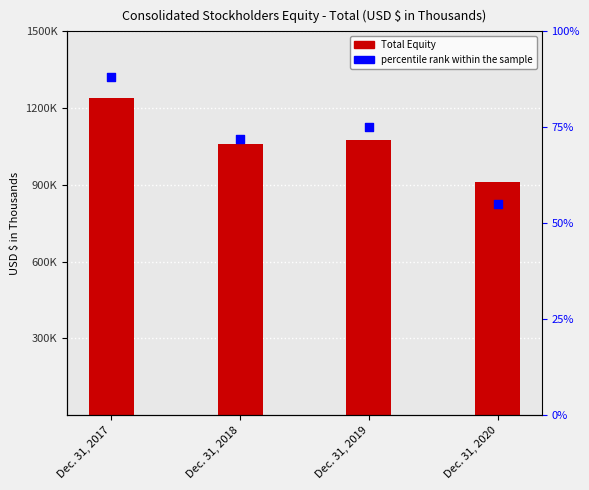

Which series reaches the minimum Y coordinate?

percentile rank within the sample